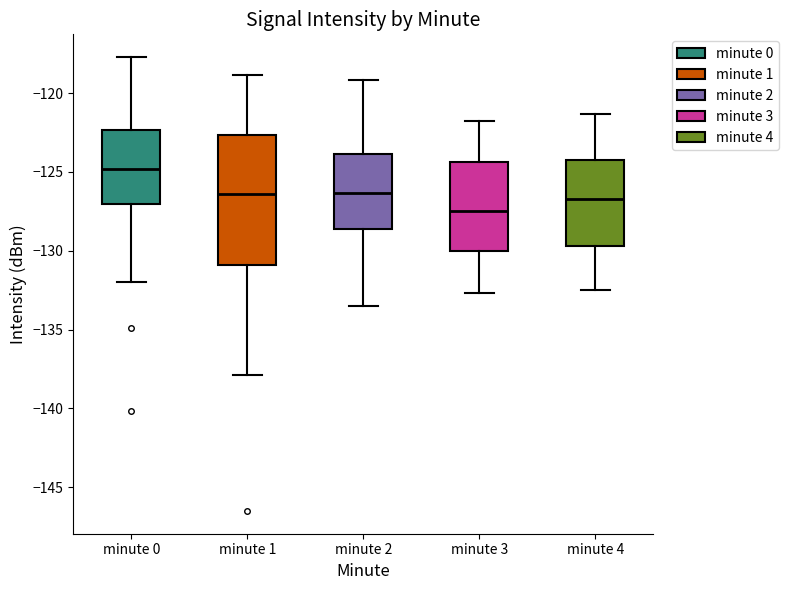

Which box has the lowest median line?

minute 3